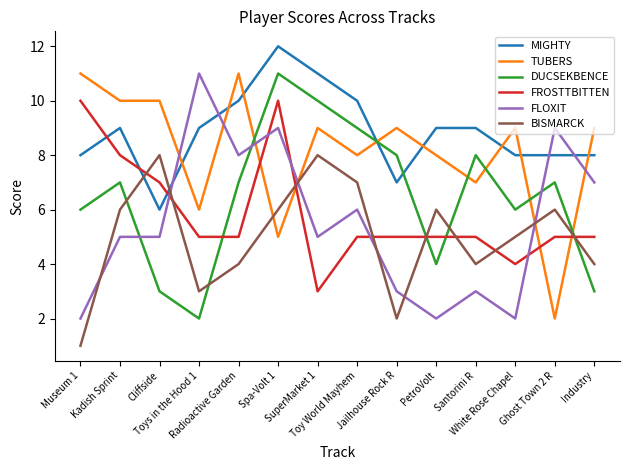

What position from the right is Radioactive Garden?

10